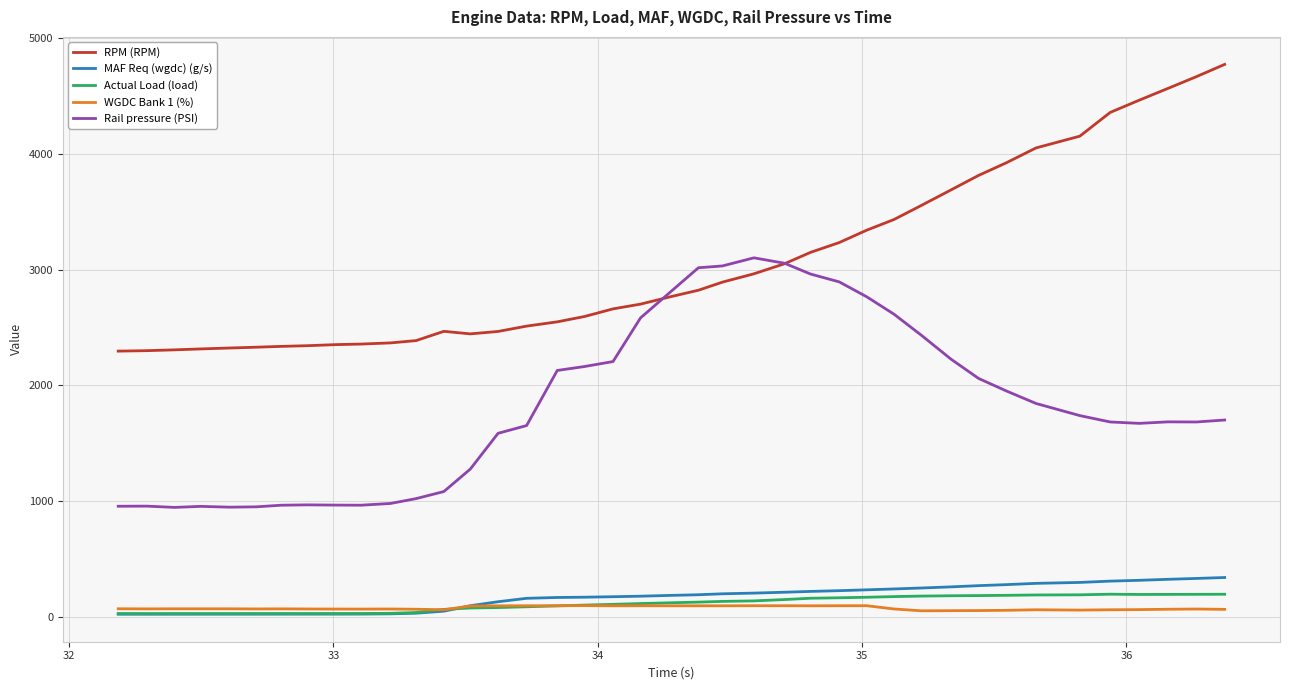

What is the smallest value displayed?

23.2